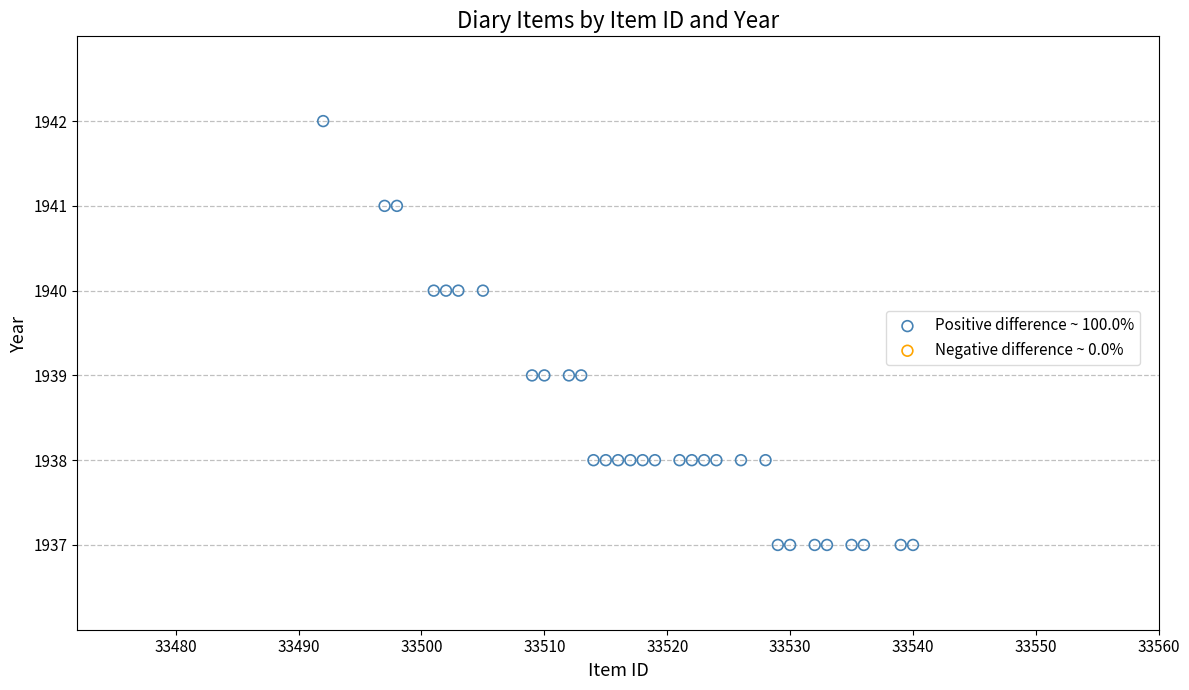

What is the range of X values (max minus min)?

48